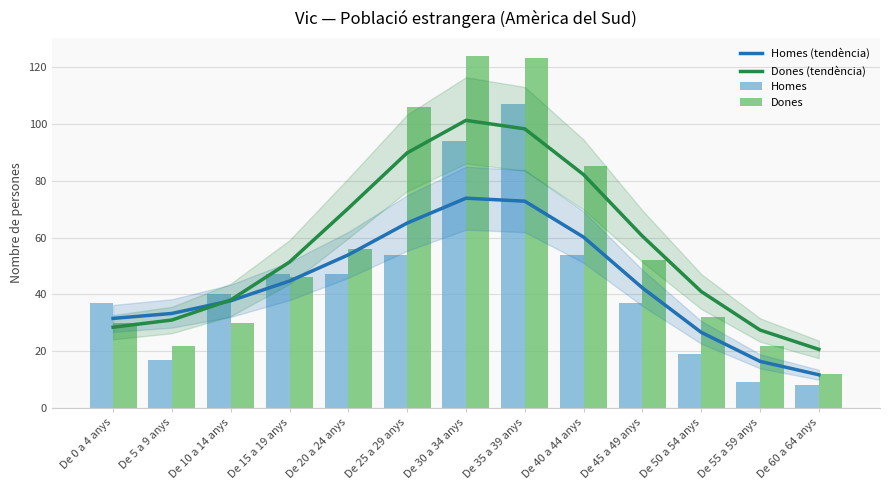

Read the Dones (tendència) value at De 60 a 64 anys.

20.6